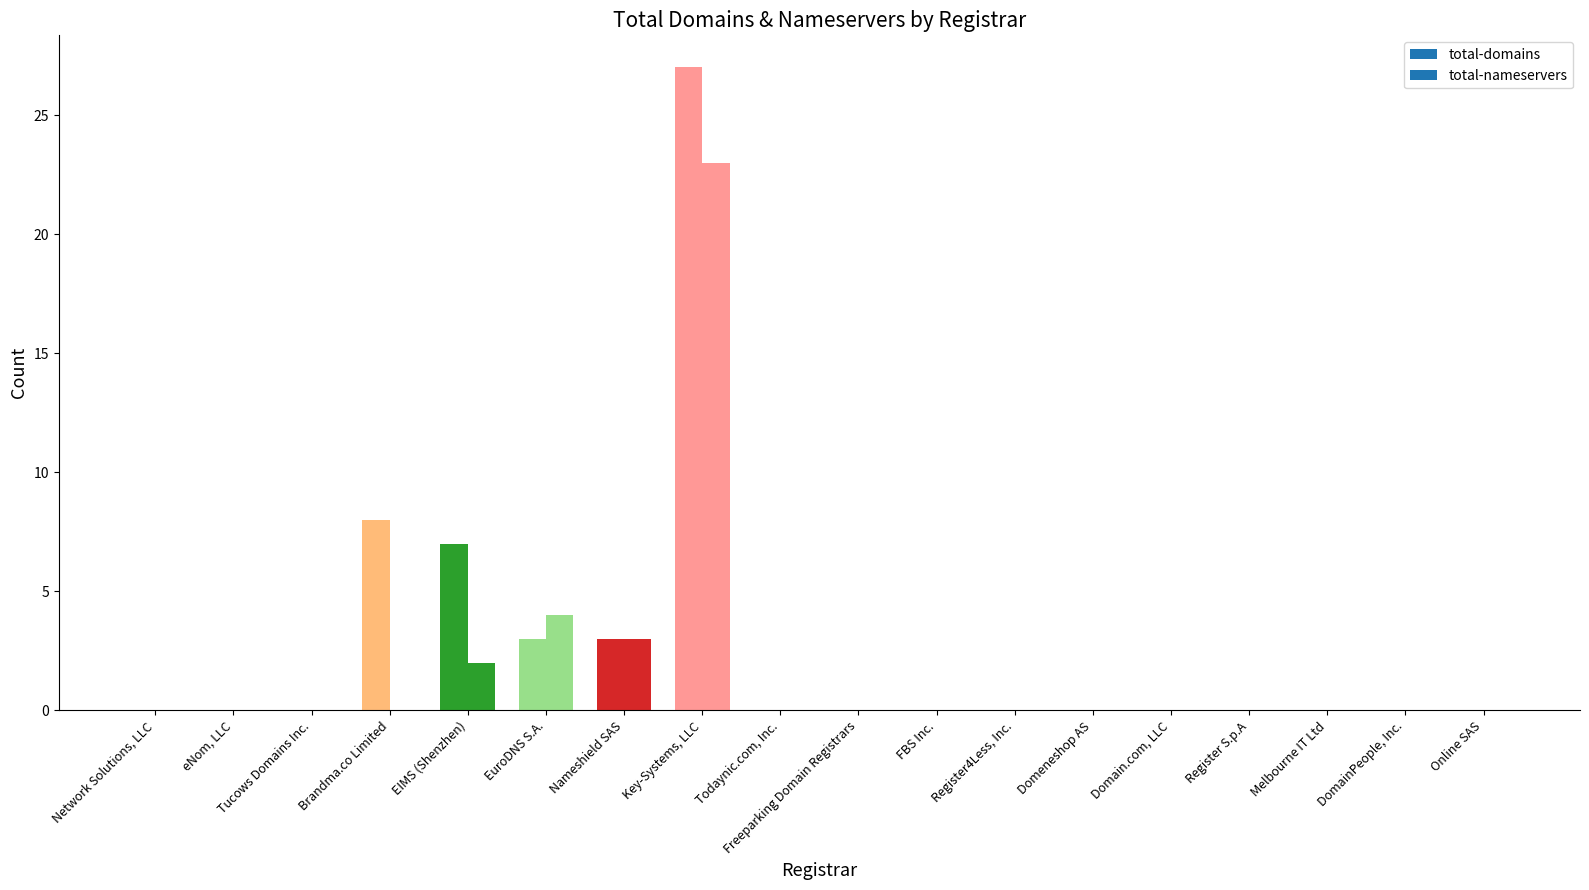

Which has a higher value, Todaynic.com, Inc. or EIMS (Shenzhen)?

EIMS (Shenzhen)